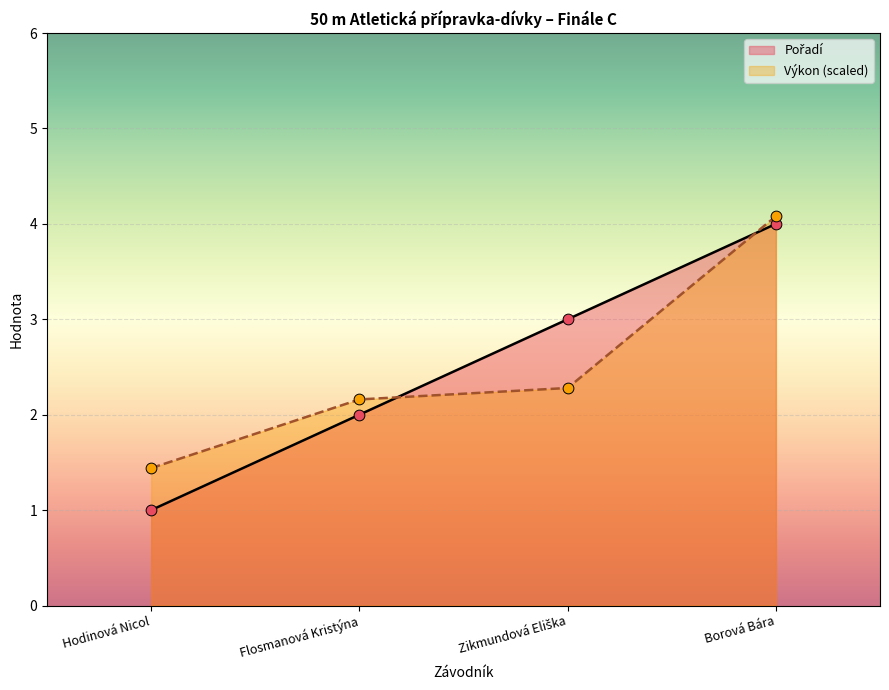

Which series contains the lowest Y value?

Pořadí